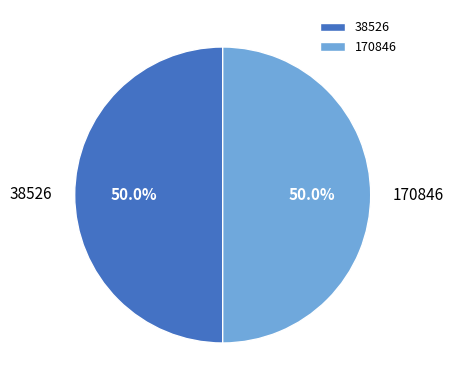

To the nearest percent, what is the average slice percentage?

50%